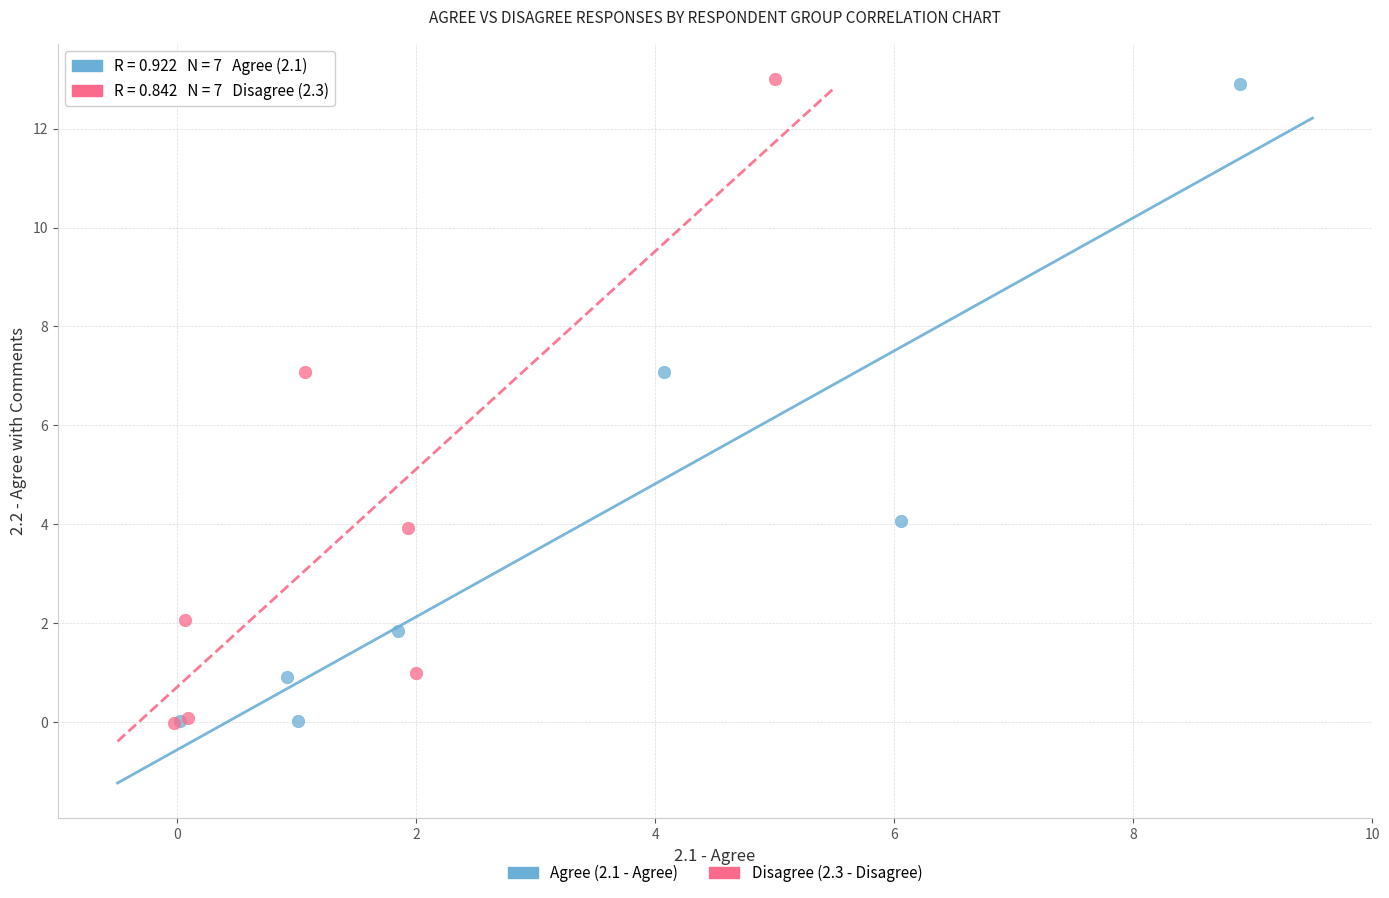

Which series has the widest spread of Y values?

Disagree (2.3 - Disagree)